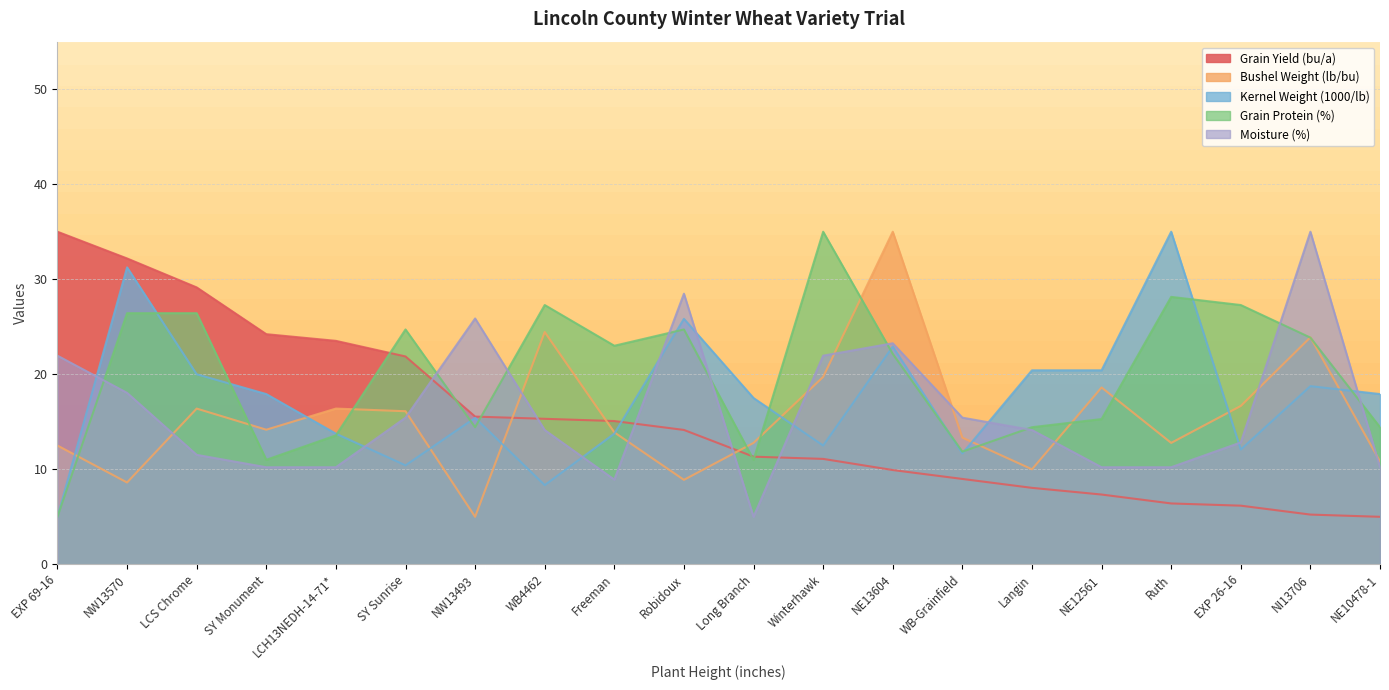

Which category has the highest value across all series?

EXP 69-16